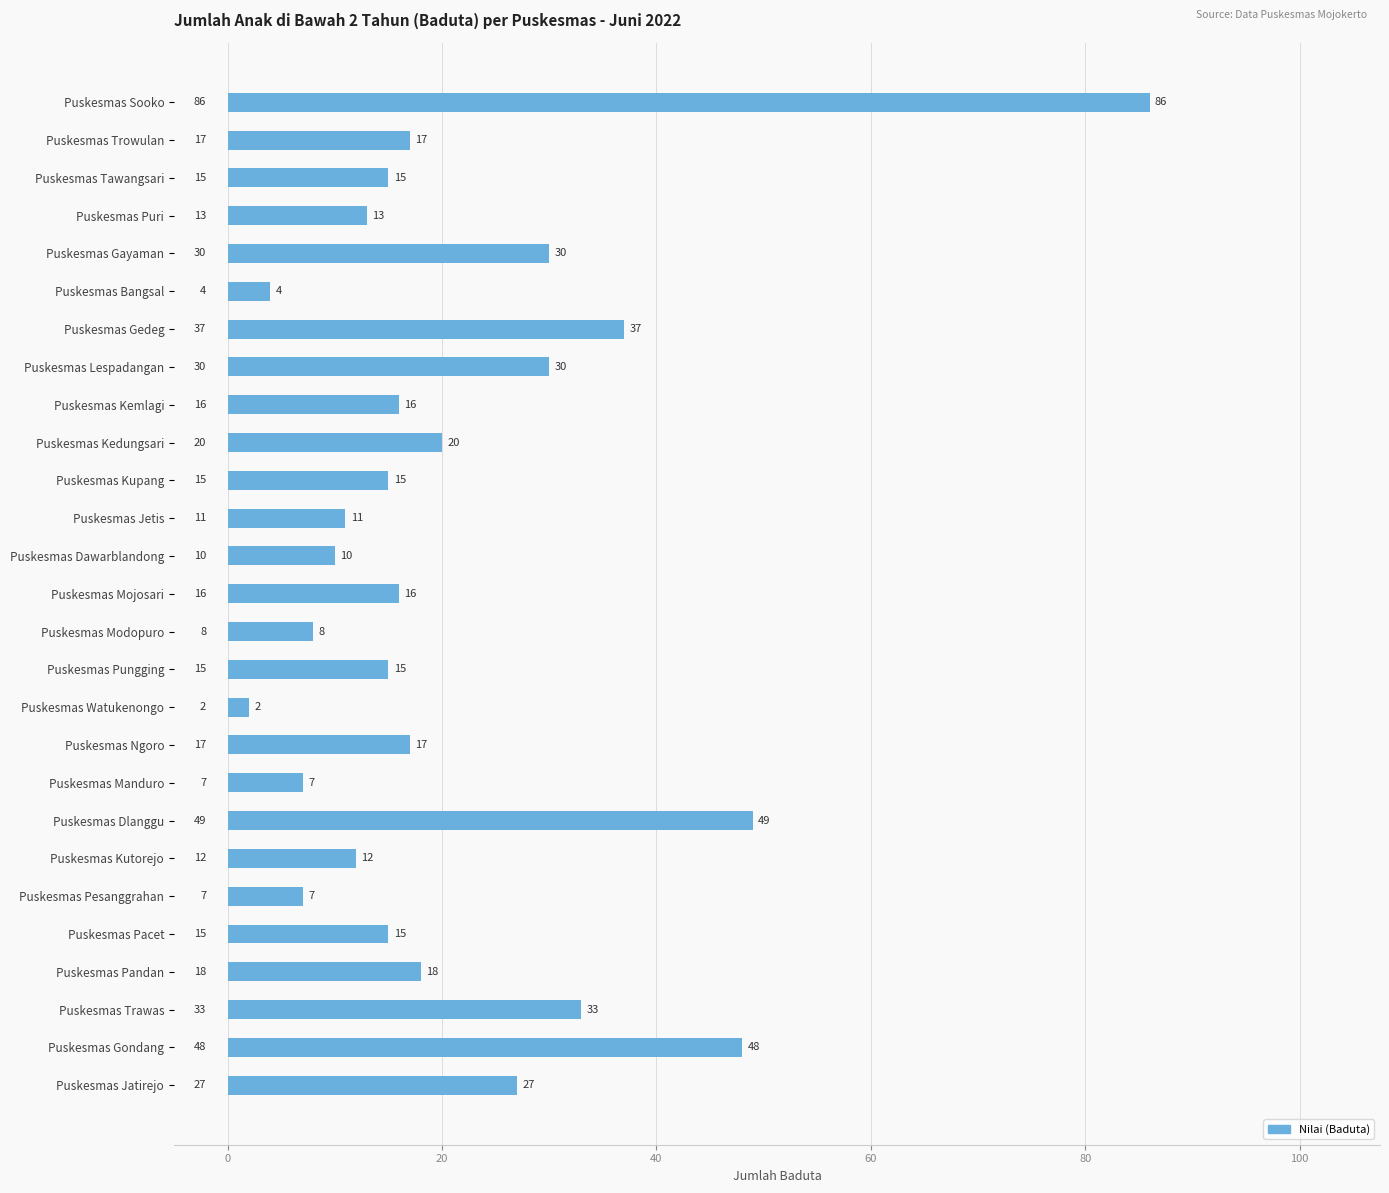

Reading right to left, what are all the values shown in this chart?

27	48	33	18	15	7	12	49	7	17	2	15	8	16	10	11	15	20	16	30	37	4	30	13	15	17	86